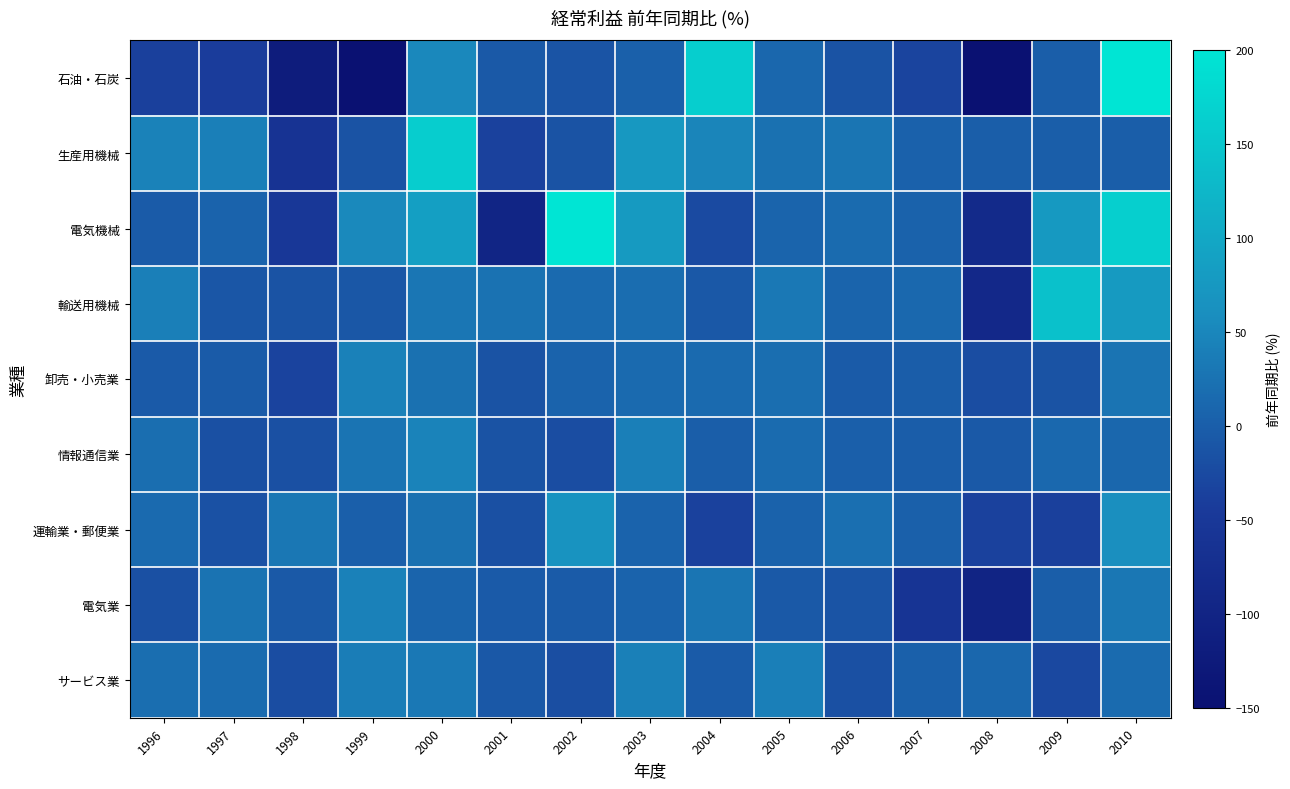

Reading left to right, transcribe all the data shown in this chart.

石油・石炭: 1996=-36.7	1997=-41.2	1998=-120.3	1999=-150.0	2000=52.0	2001=-6.4	2002=-12.5	2003=2.7	2004=162.3	2005=11.1	2006=-13.6	2007=-32.2	2008=-150.0	2009=0.0	2010=200.0
生産用機械: 1996=45.2	1997=40.8	1998=-62.5	1999=-14.6	2000=161.2	2001=-36.5	2002=-14.3	2003=75.3	2004=47.3	2005=23.2	2006=28.6	2007=4.1	2008=0.0	2009=0.0	2010=0.0
電気機械: 1996=-2.5	1997=6.3	1998=-52.7	1999=53.4	2000=86.8	2001=-97.9	2002=200.0	2003=79.4	2004=-24.8	2005=8.0	2006=15.7	2007=5.7	2008=-85.1	2009=78.3	2010=164.5
輸送用機械: 1996=40.6	1997=-9.4	1998=-14.1	1999=-8.4	2000=29.3	2001=24.1	2002=14.1	2003=18.2	2004=-7.5	2005=31.9	2006=7.8	2007=12.5	2008=-88.5	2009=142.5	2010=78.6
卸売・小売業: 1996=-3.9	1997=-3.0	1998=-33.4	1999=43.5	2000=22.9	2001=-13.5	2002=6.4	2003=14.5	2004=14.8	2005=20.0	2006=-2.9	2007=-1.9	2008=-20.7	2009=-13.8	2010=27.2
情報通信業: 1996=20.4	1997=-17.1	1998=-16.1	1999=26.8	2000=46.0	2001=-14.6	2002=-20.8	2003=41.0	2004=0.0	2005=16.6	2006=1.7	2007=-1.9	2008=-5.4	2009=12.2	2010=10.1
運輸業・郵便業: 1996=14.9	1997=-15.0	1998=31.6	1999=1.7	2000=23.4	2001=-16.2	2002=67.1	2003=6.1	2004=-35.7	2005=4.5	2006=21.7	2007=3.0	2008=-36.3	2009=-36.7	2010=59.2
電気業: 1996=-17.1	1997=25.2	1998=-6.3	1999=43.0	2000=7.4	2001=-4.9	2002=-3.1	2003=7.0	2004=28.6	2005=-6.0	2006=-12.0	2007=-58.9	2008=-100.4	2009=0.0	2010=31.5
サービス業: 1996=20.6	1997=15.5	1998=-21.0	1999=37.4	2000=32.6	2001=-7.6	2002=-18.8	2003=41.5	2004=-3.5	2005=41.2	2006=-16.2	2007=2.1	2008=10.6	2009=-25.9	2010=16.4